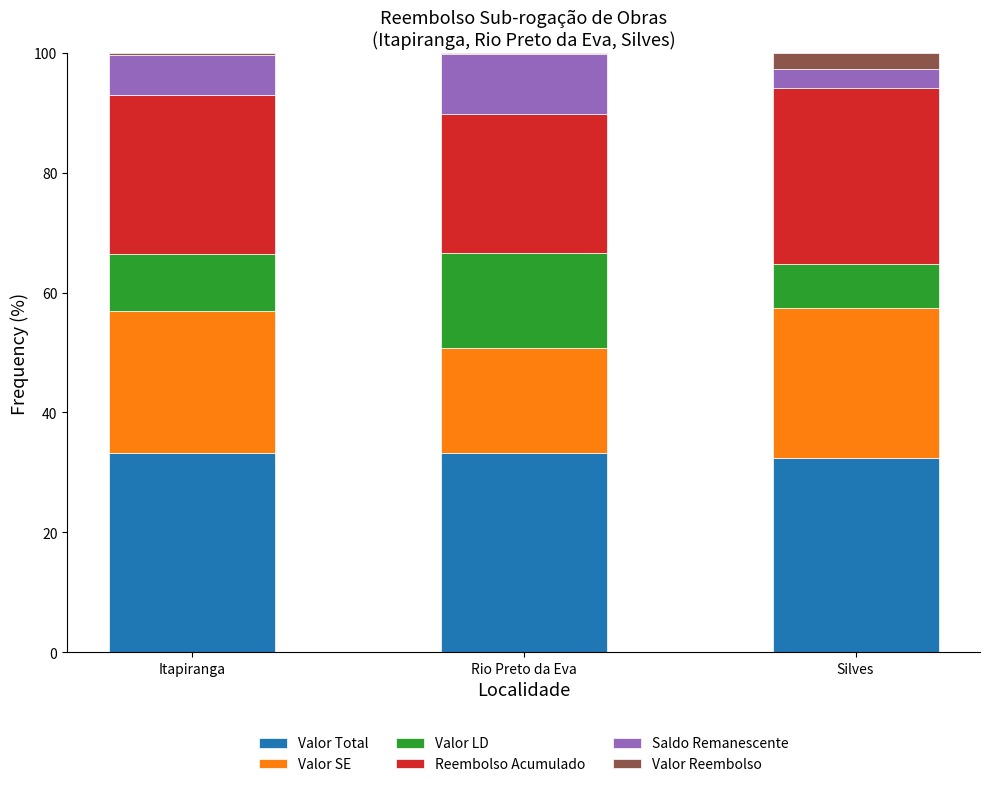

Is it true that Valor Total equals 32.4 at Silves?

True